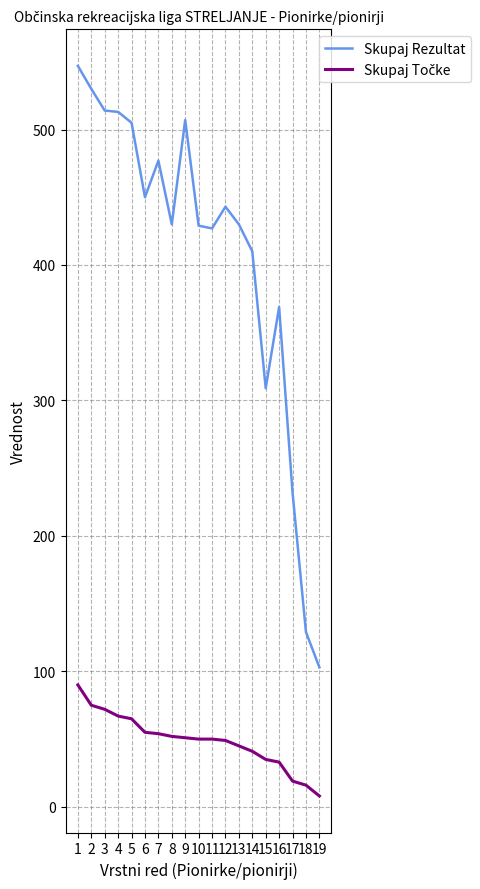

What is the difference between the maximum and minimum values in the Skupaj Rezultat series?

444